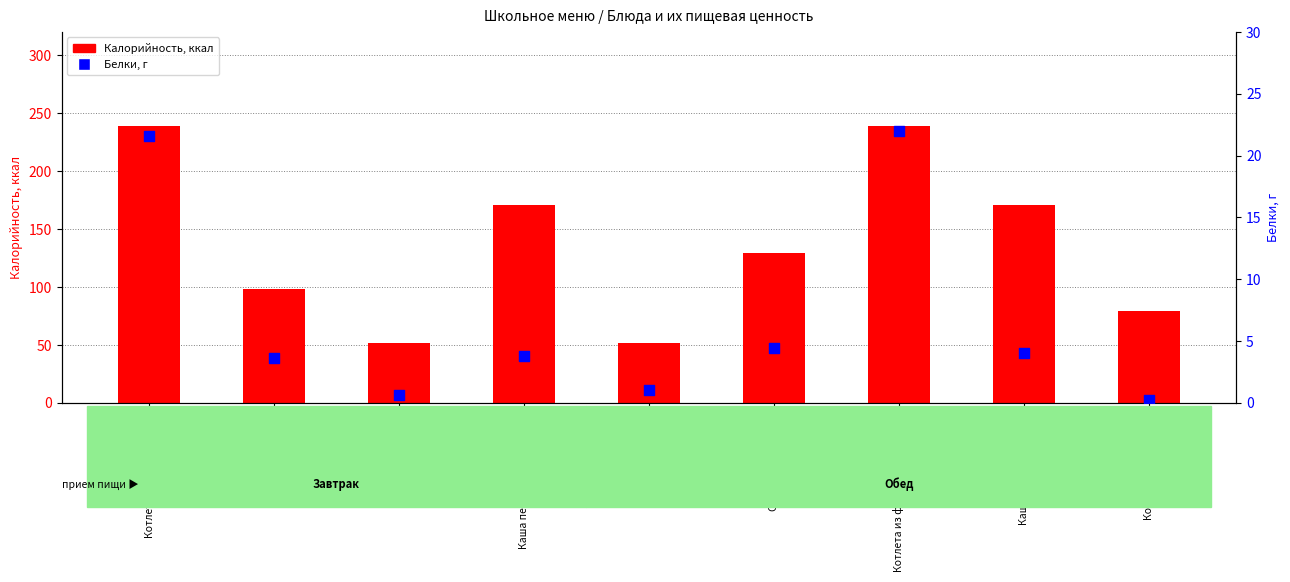

What is the total value across all series at Каша перловая (обед)?

175.0